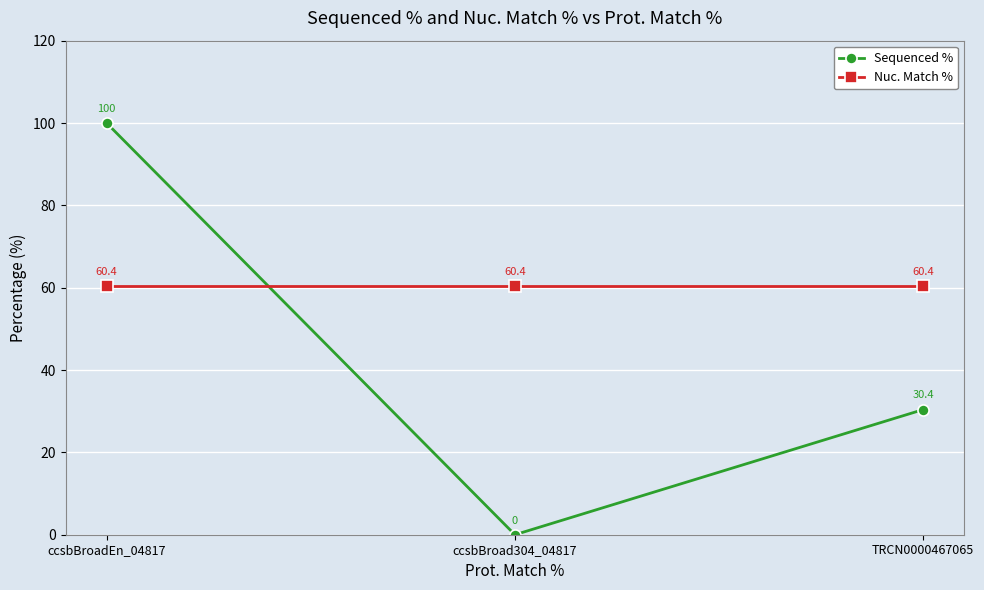

What is the sum of all Nuc. Match % values?

181.2